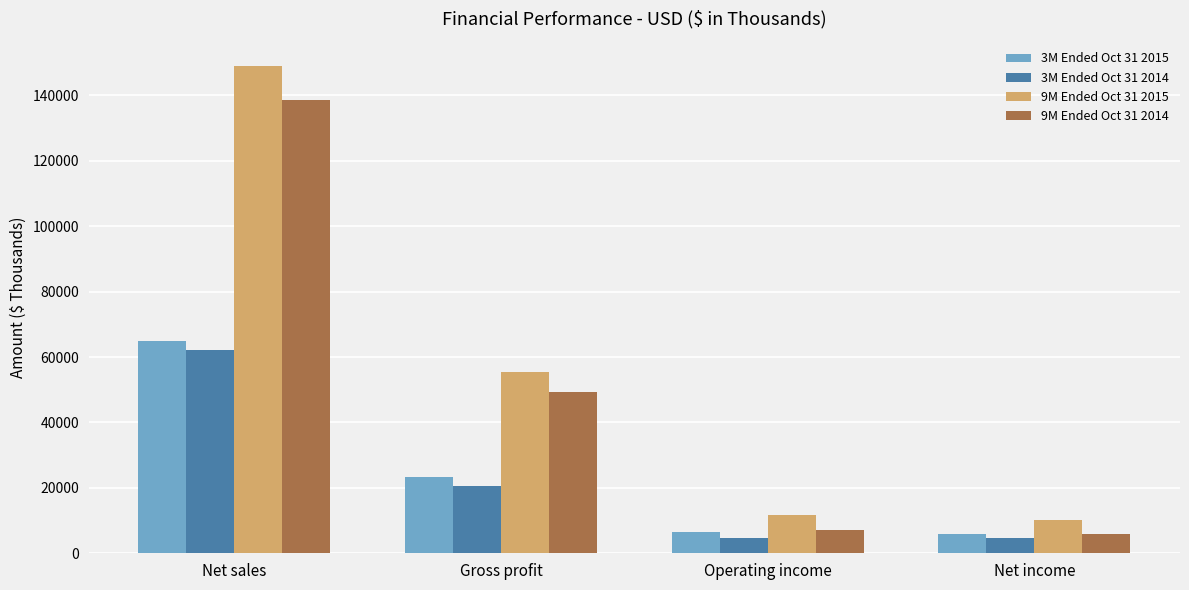

Which label corresponds to the largest value in the chart?

Net sales